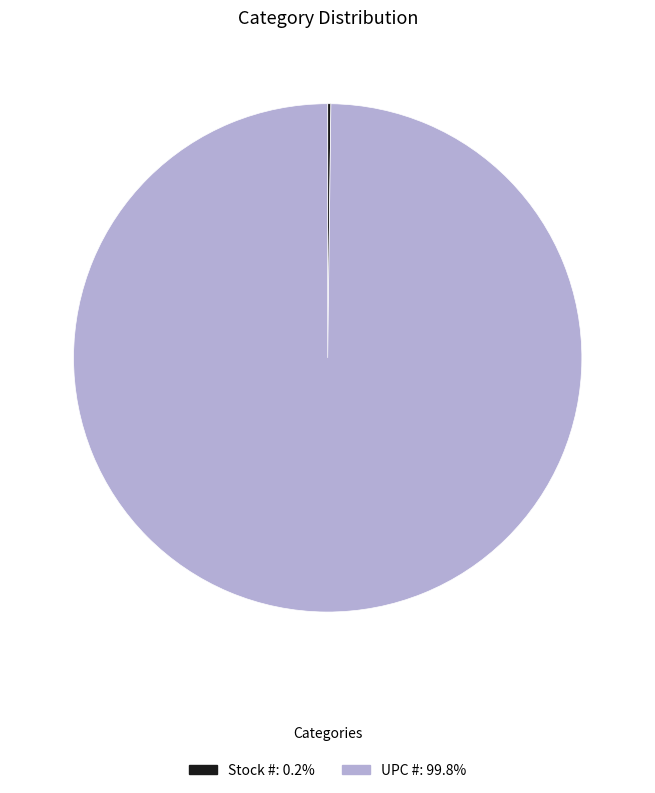

Which slice is the largest?

UPC #